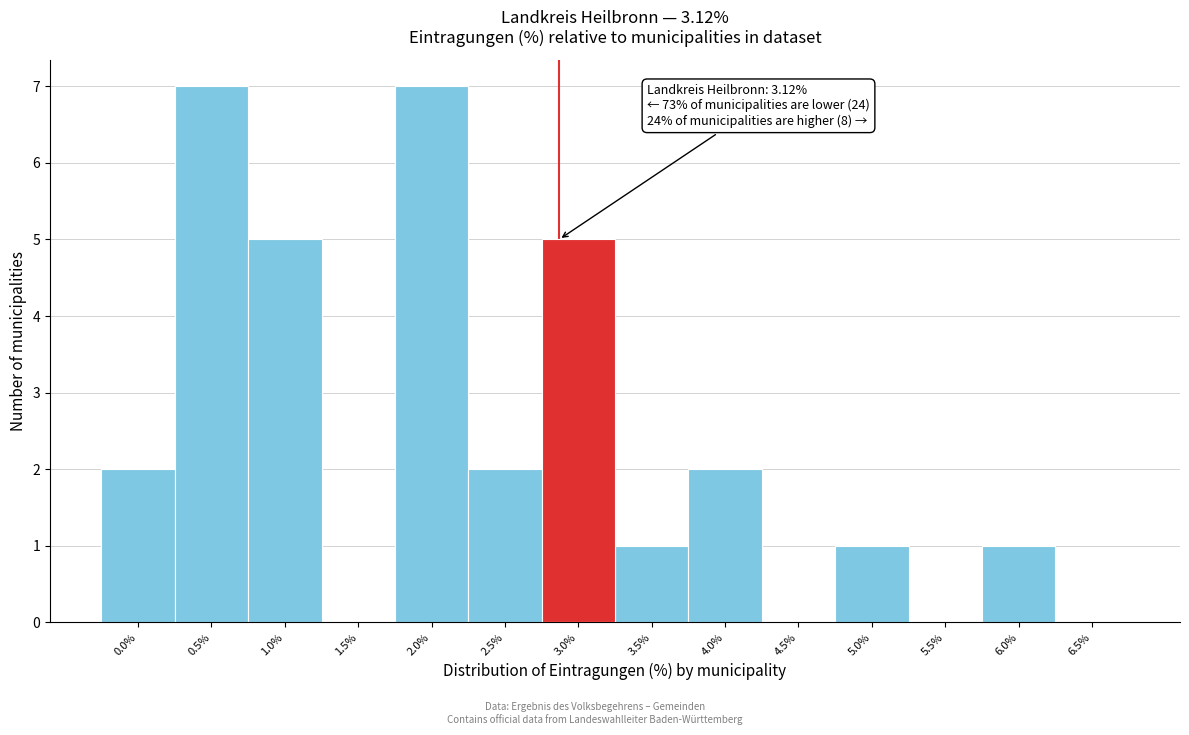

Reading left to right, what are all the values shown in this chart?

0.0%=2	0.5%=7	1.0%=5	1.5%=0	2.0%=7	2.5%=2	3.0%=5	3.5%=1	4.0%=2	4.5%=0	5.0%=1	5.5%=0	6.0%=1	6.5%=0